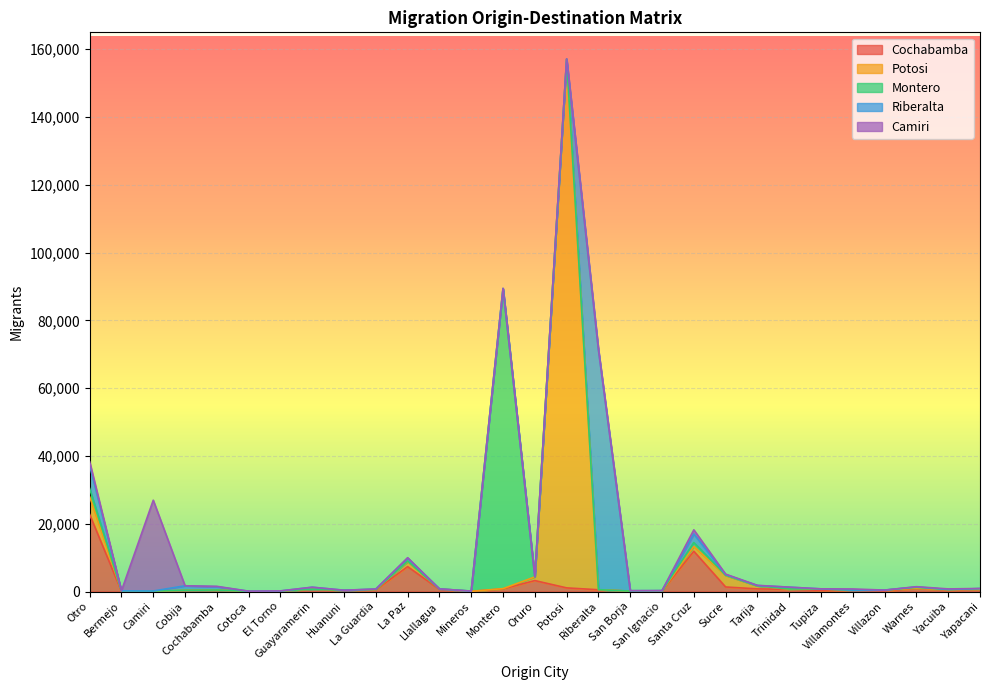

Reading left to right, list all the values displayed in this chart.

Cochabamba: 22737	119	103	263	382	58	100	670	315	492	7339	628	46	763	3223	1067	515	102	155	11880	1336	774	638	347	301	142	901	394	599
Potosi: 5276	62	8	71	56	8	10	20	56	64	1481	129	5	86	1065	155976	19	12	28	1410	3387	858	21	375	71	263	62	107	58
Montero: 2387	15	32	16	1	7	42	10	1	82	148	6	61	88514	29	40	15	5	51	1144	108	53	91	46	20	1	284	65	185
Riberalta: 6790	7	11	1326	974	12	6	563	1	48	898	4	1	46	65	29	70866	122	24	2545	154	74	525	8	22	9	111	24	25
Camiri: 1108	10	26780	8	112	13	25	3	6	53	106	1	13	41	6	11	3	2	10	1219	143	59	9	5	337	1	64	172	25